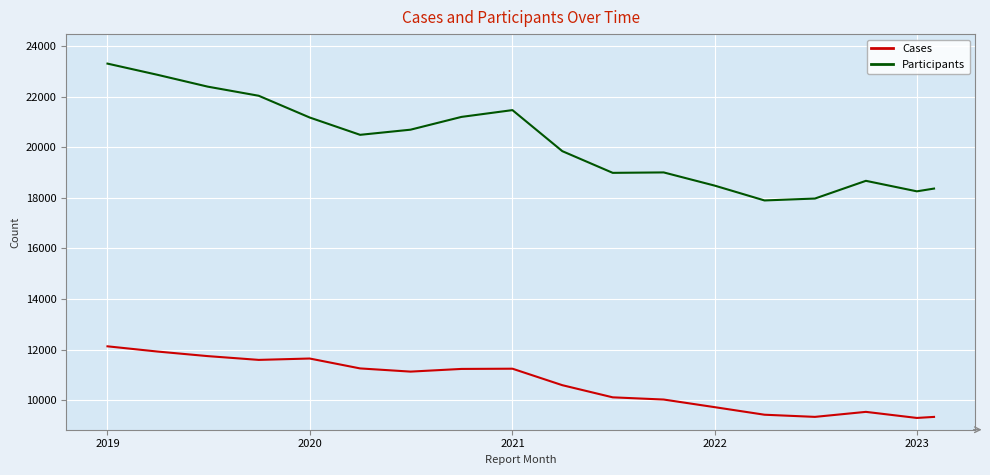

Which series has the largest total across all categories?

Participants